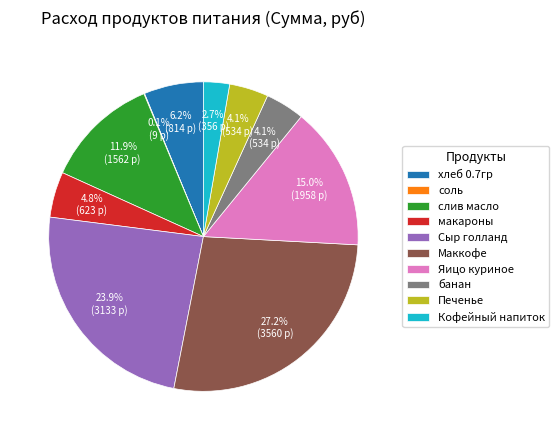

What percentage is NOT represented by банан?

95.9%